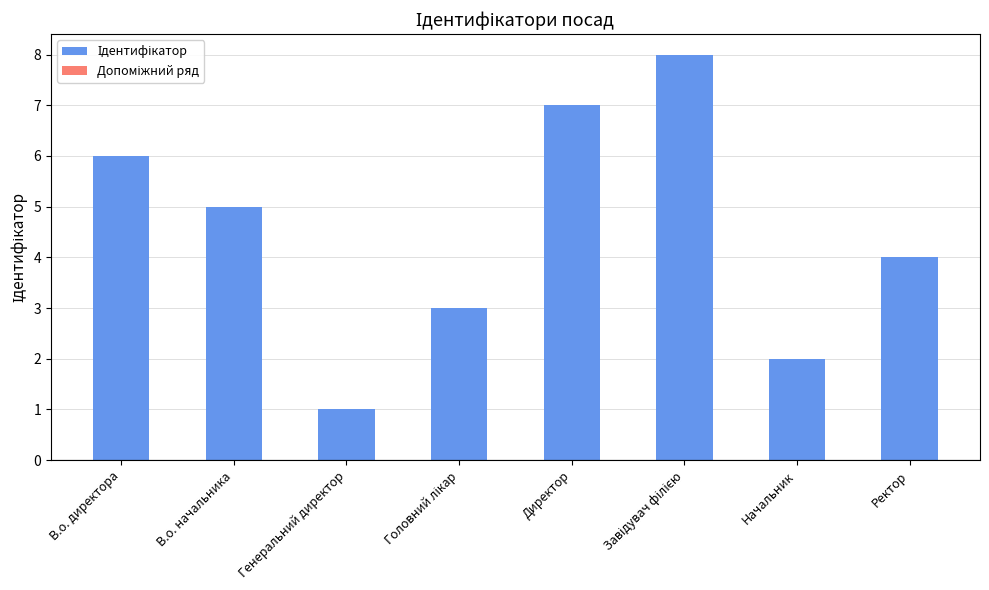

Approximately how many times larger is the value at В.о. директора compared to В.о. начальника?

1.2